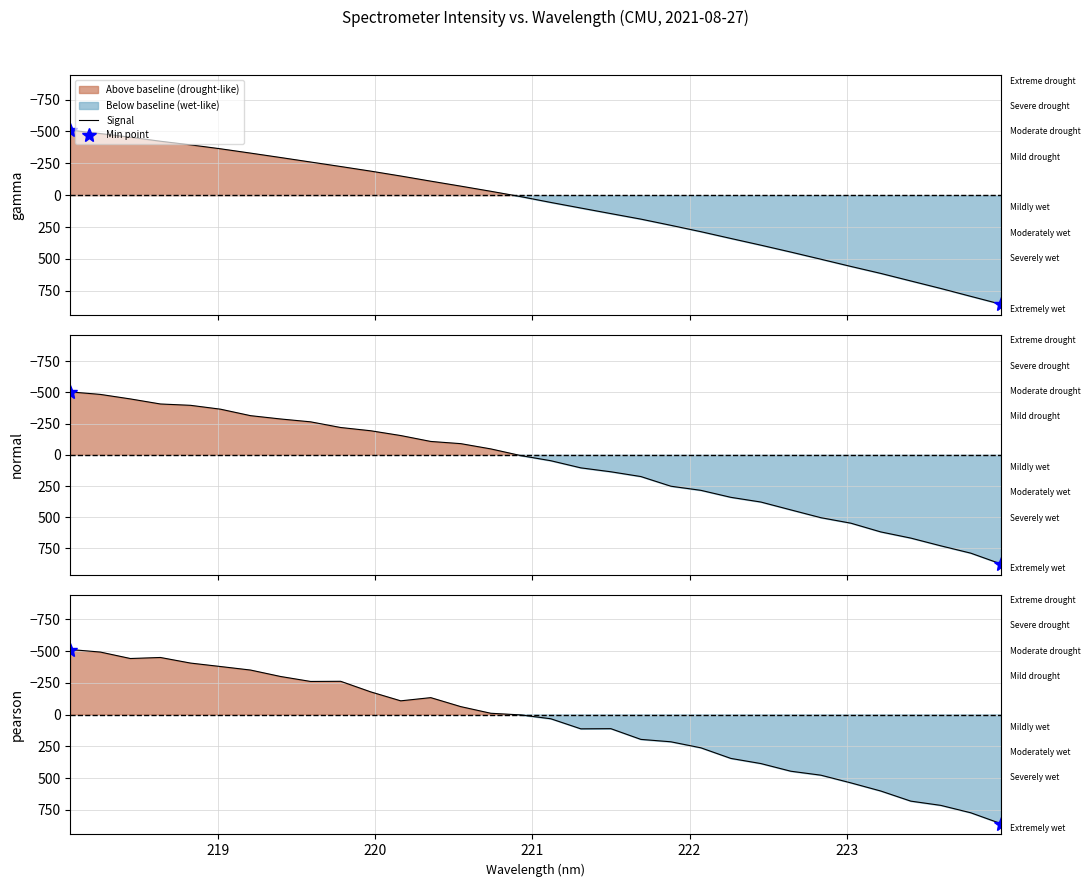

Reading left to right, transcribe all the data shown in this chart.

218=-512.1	219=-492.0	220=-441.1	221=-449.3	222=-405.3	223=-378.1	224=-350.3	7=-299.6	8=-260.5	9=-261.7	10=-178.5	11=-107.9	12=-133.1	13=-62.3	14=-10.0	15=3.0	16=33.3	17=112.6	18=111.3	19=195.6	20=214.6	21=262.0	22=345.5	23=386.0	24=446.4	25=477.5	26=538.0	27=602.3	28=681.9	29=715.2	30=773.5	31=858.4